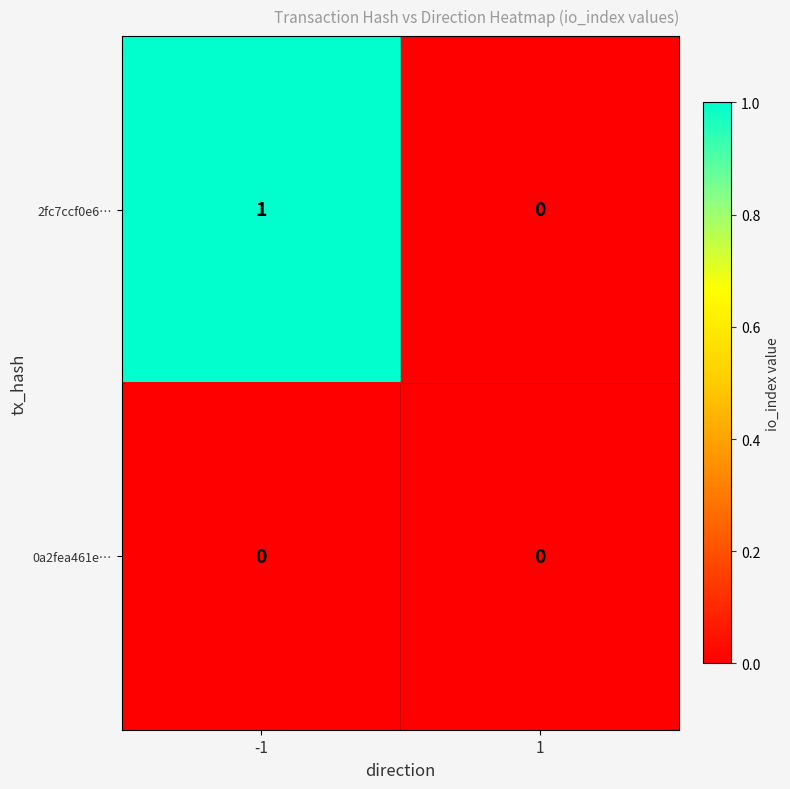

How many distinct data groups are displayed?

2